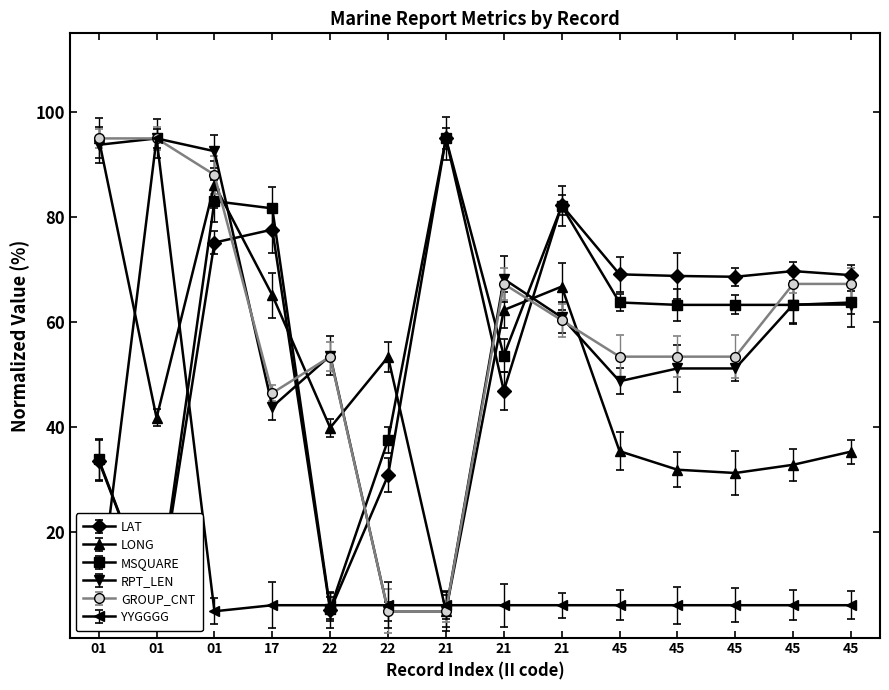

At which label is LAT closest to 50?

21